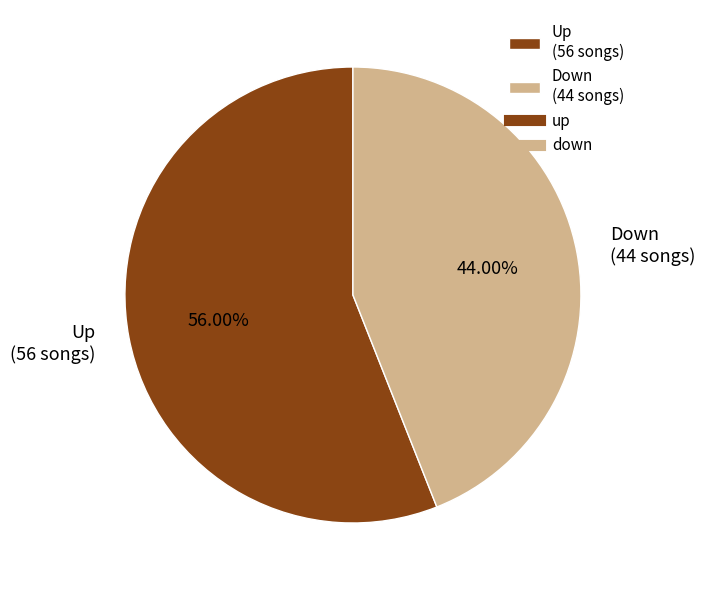

Rank the categories by value from lowest to highest.

Down (44 songs), Up (56 songs)